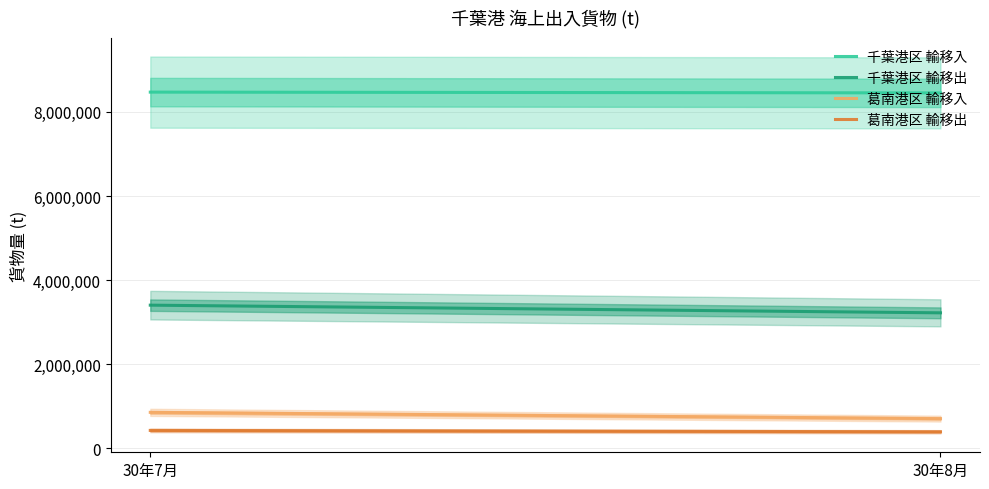

How many lines are shown in the chart?

4